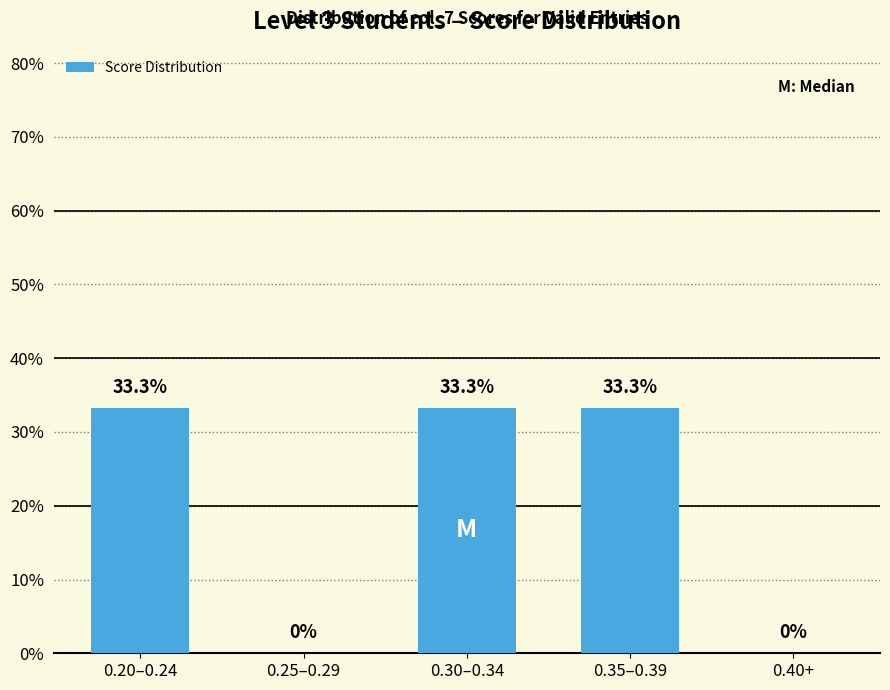

What is the change in value from 0.20–0.24 to 0.40+?

-33.3